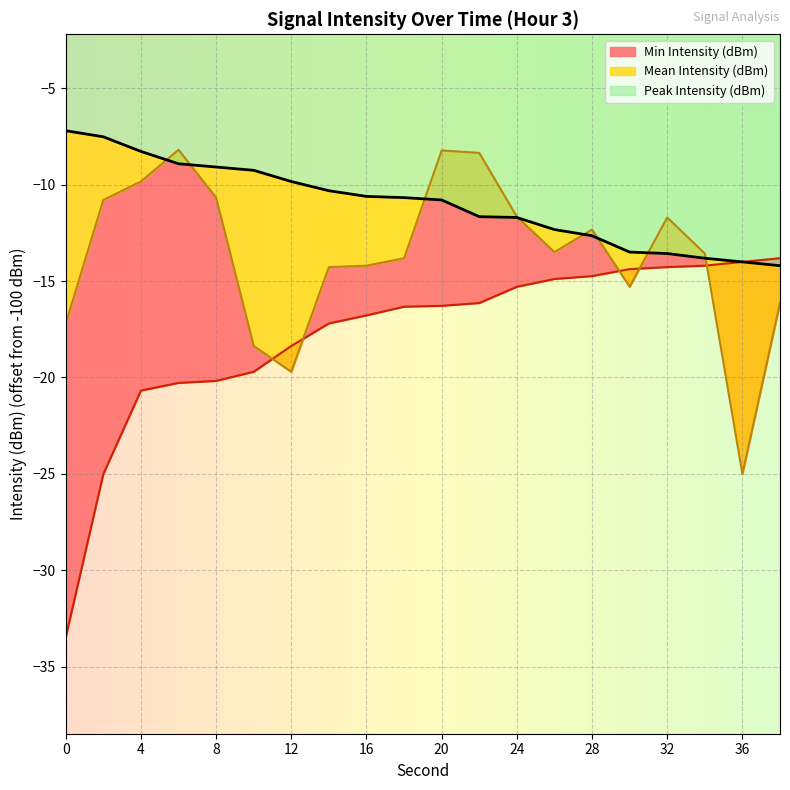

What is the lowest value of the Peak Intensity (dBm) series?

-14.2